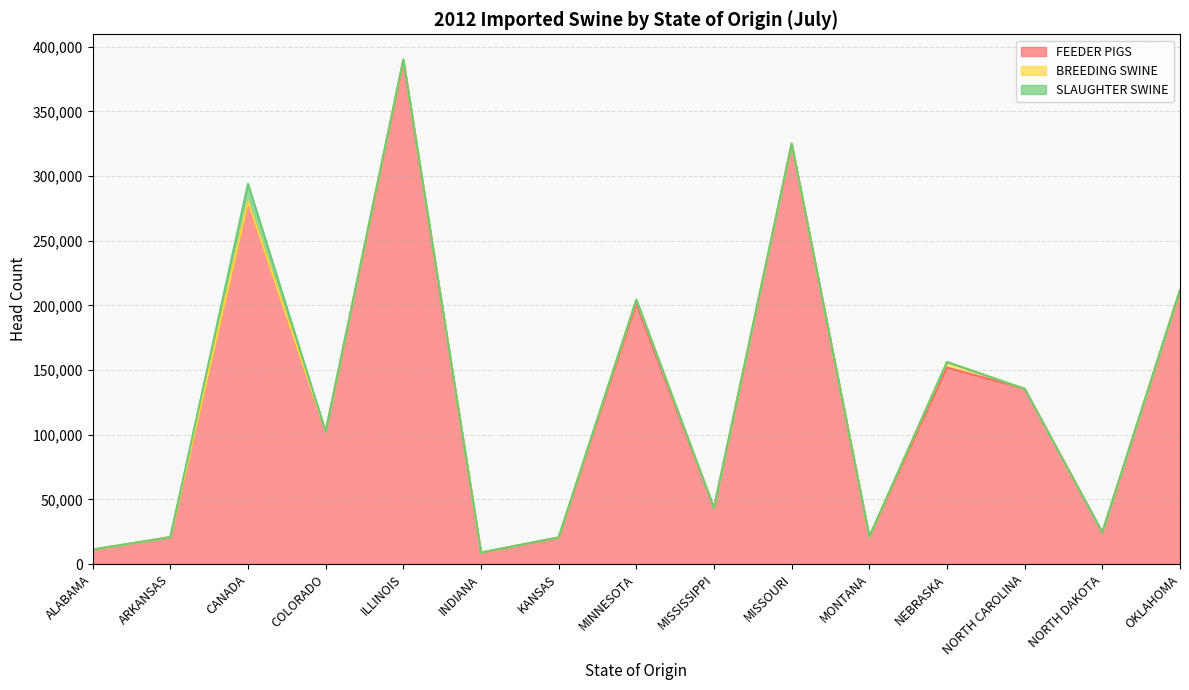

The BREEDING SWINE (MONTH) series shows -1982 at FLORIDA. True or false?

False